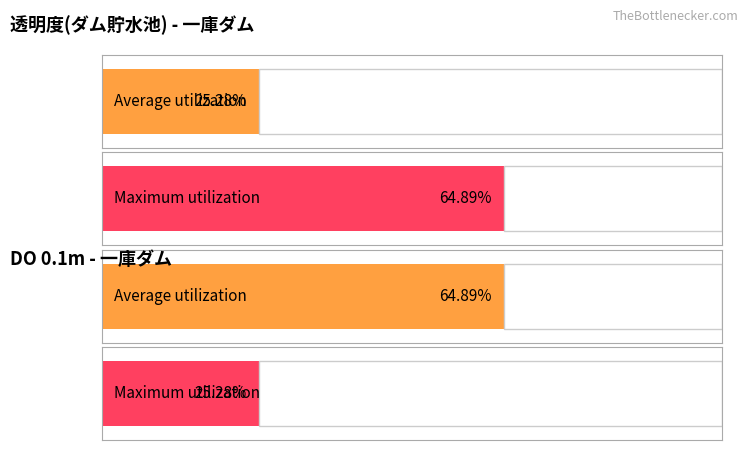

How many bars are there in each group?

2